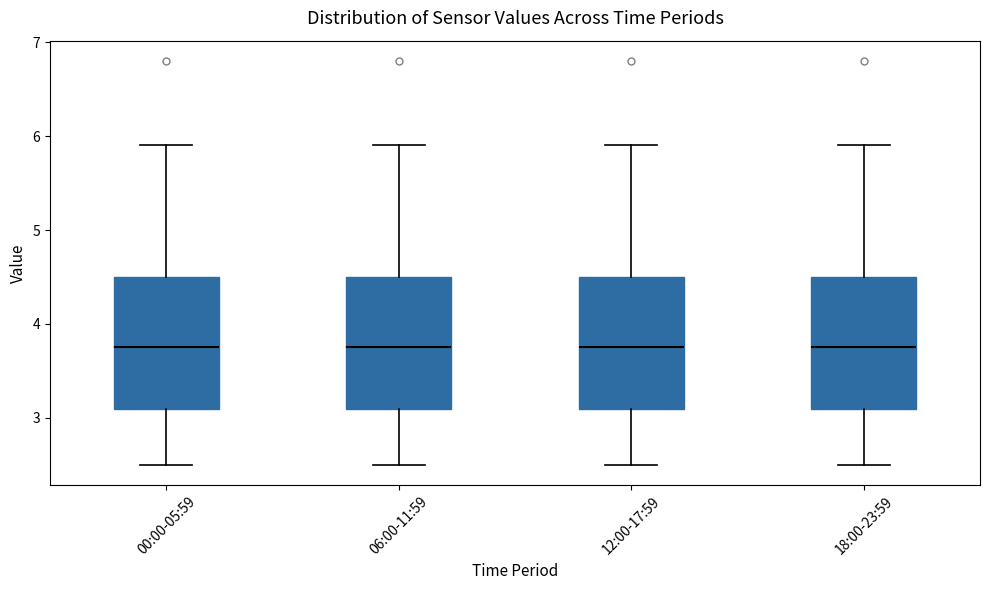

Reading left to right, read every box against the y-axis: the position of its median line, the range the box covers, and the ends of its whiskers. The values are not printed on the chart, so give them approximately, as read against the axis.

00:00-05:59: median 3.8, box 3.1 to 4.5, whiskers 2.5 to 5.9
06:00-11:59: median 3.8, box 3.1 to 4.5, whiskers 2.5 to 5.9
12:00-17:59: median 3.8, box 3.1 to 4.5, whiskers 2.5 to 5.9
18:00-23:59: median 3.8, box 3.1 to 4.5, whiskers 2.5 to 5.9